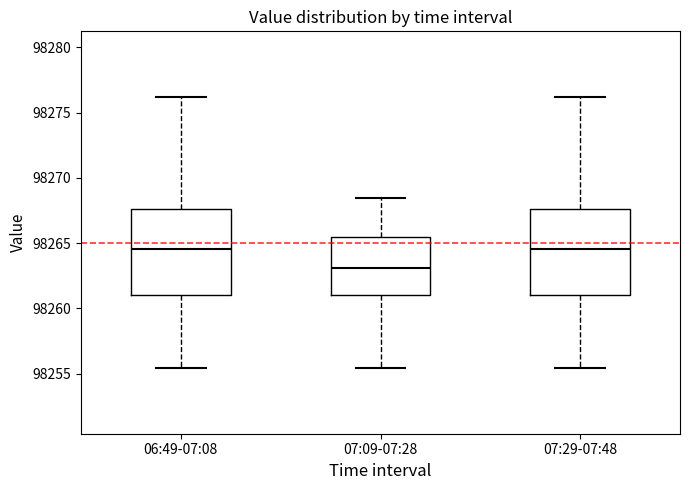

Reading left to right, transcribe this box plot: for each box, give where its median line is, the range the box spans, and where its two whiskers end, as read against the y-axis. The values are not printed on the chart, so give them approximately, as read against the axis.

06:49-07:08: median 98264.5, box 98261.0 to 98267.5, whiskers 98255.5 to 98276.0
07:09-07:28: median 98263.0, box 98261.0 to 98265.5, whiskers 98255.5 to 98268.5
07:29-07:48: median 98264.5, box 98261.0 to 98267.5, whiskers 98255.5 to 98276.0